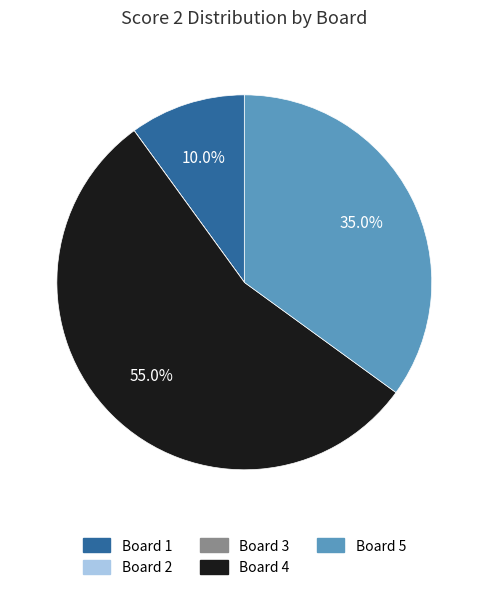

What is the largest slice in the pie chart?

Board 4